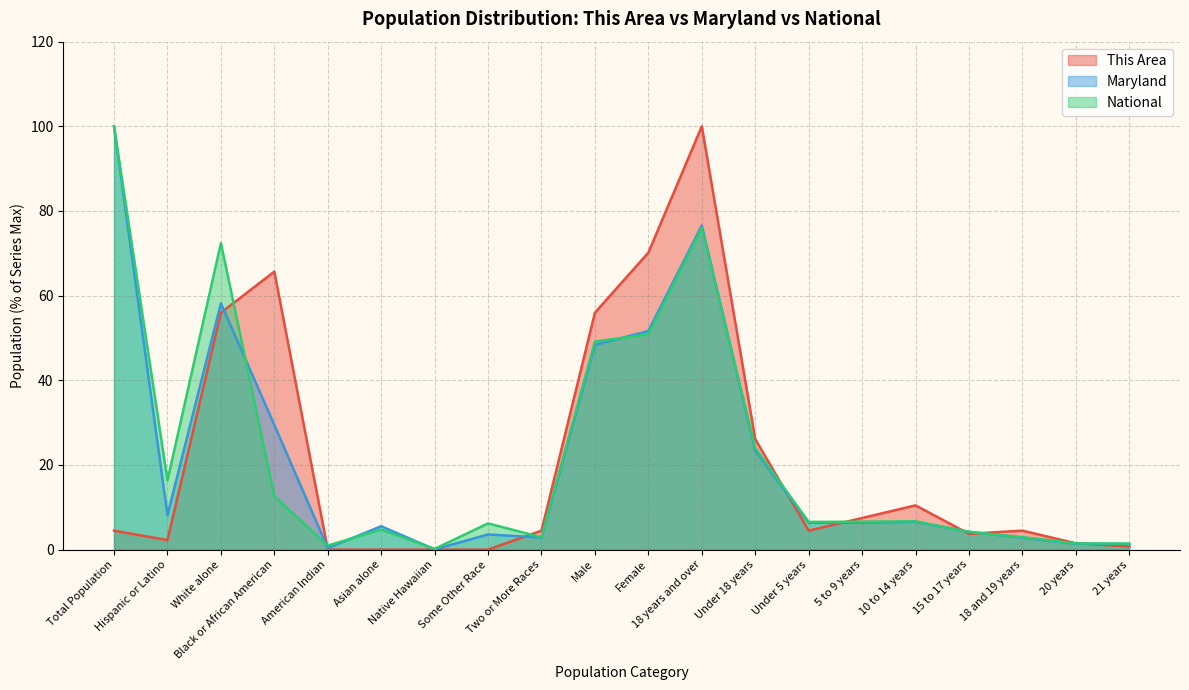

What is the spread (max minus min) of values at Black or African American?

53.1